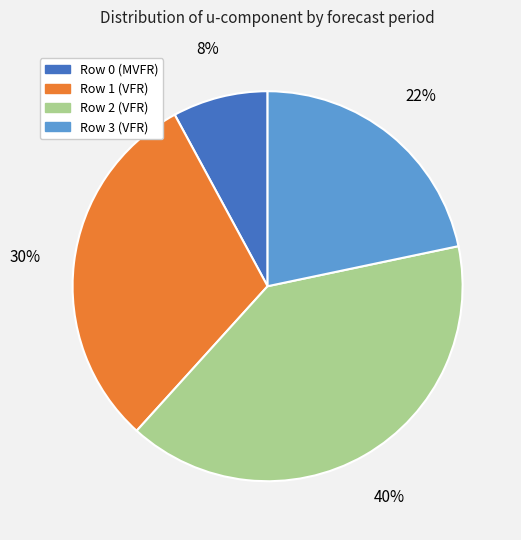

Is it true that Row 0 (MVFR) is 8% of the pie?

True